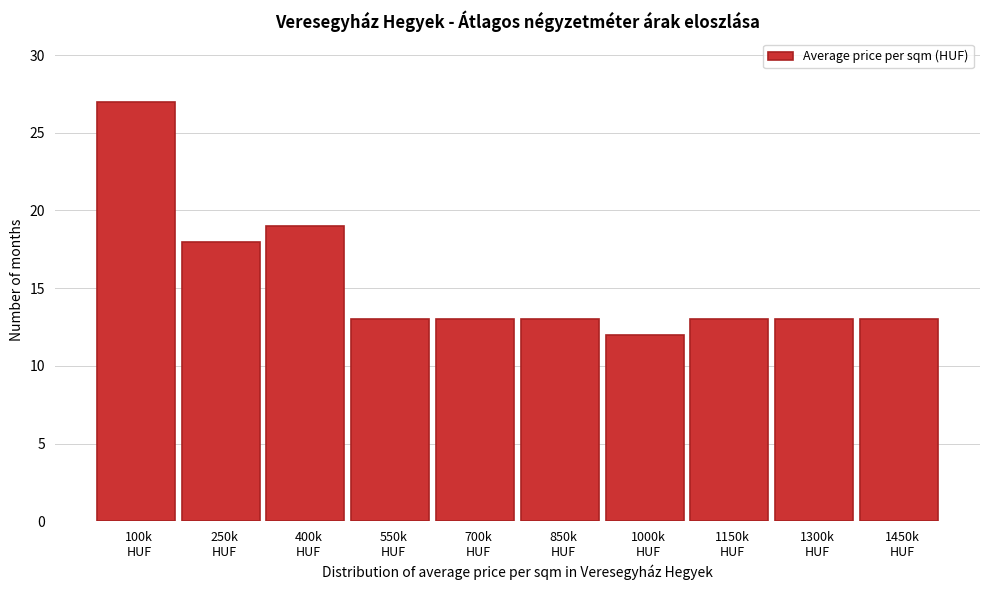

Reading left to right, transcribe all the data shown in this chart.

27	18	19	13	13	13	12	13	13	13